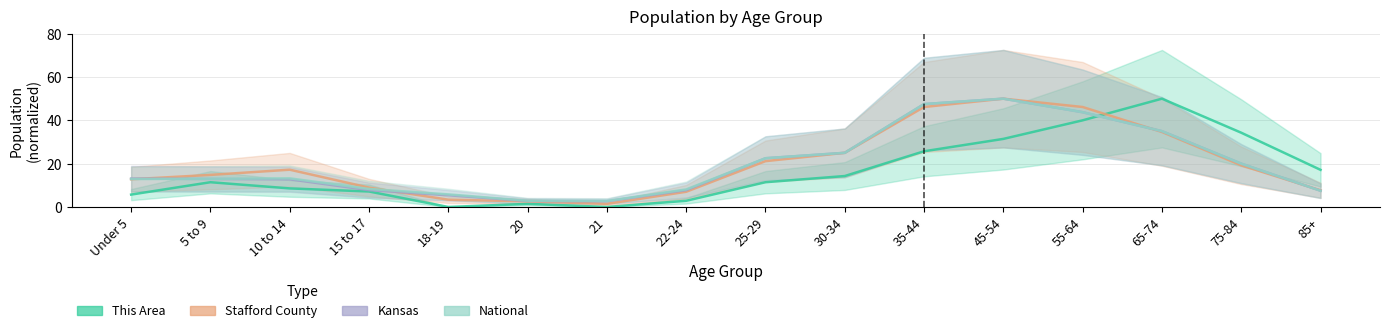

At how many categories does at least one series exceed 8?

13